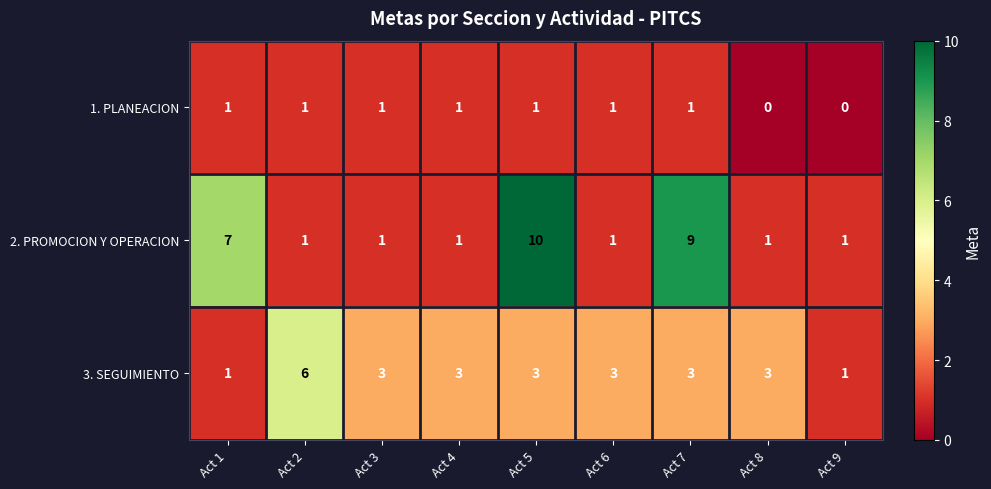

What is the greatest value displayed?

10